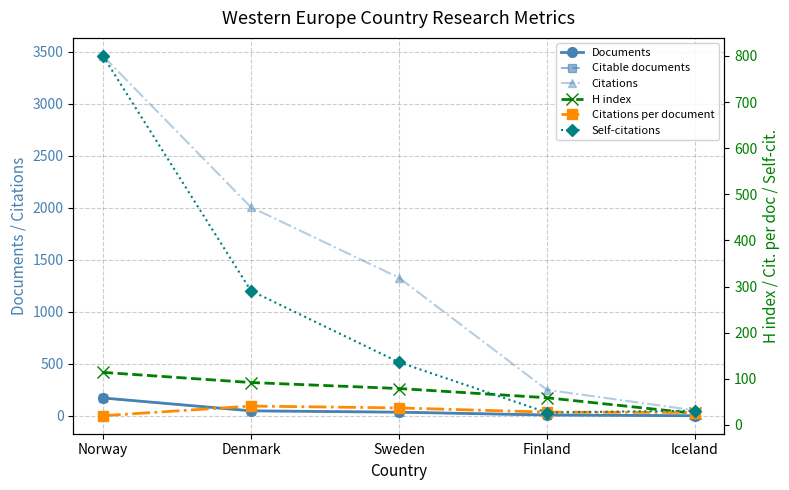

True or false: Documents and Citations intersect in this chart.

False